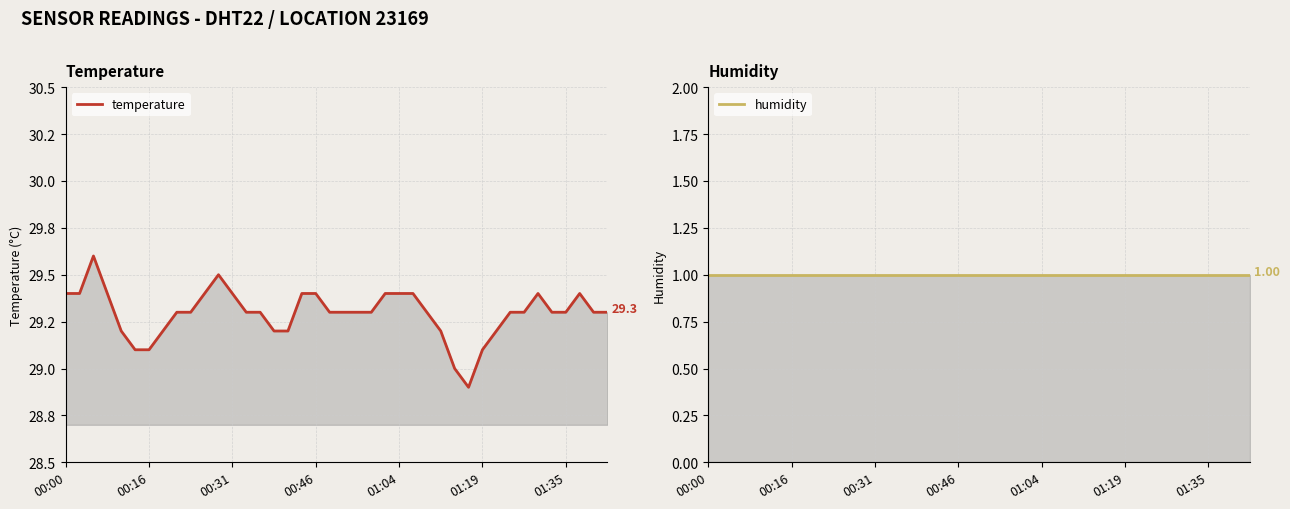

What value does the temperature series have at 01:04?

29.4